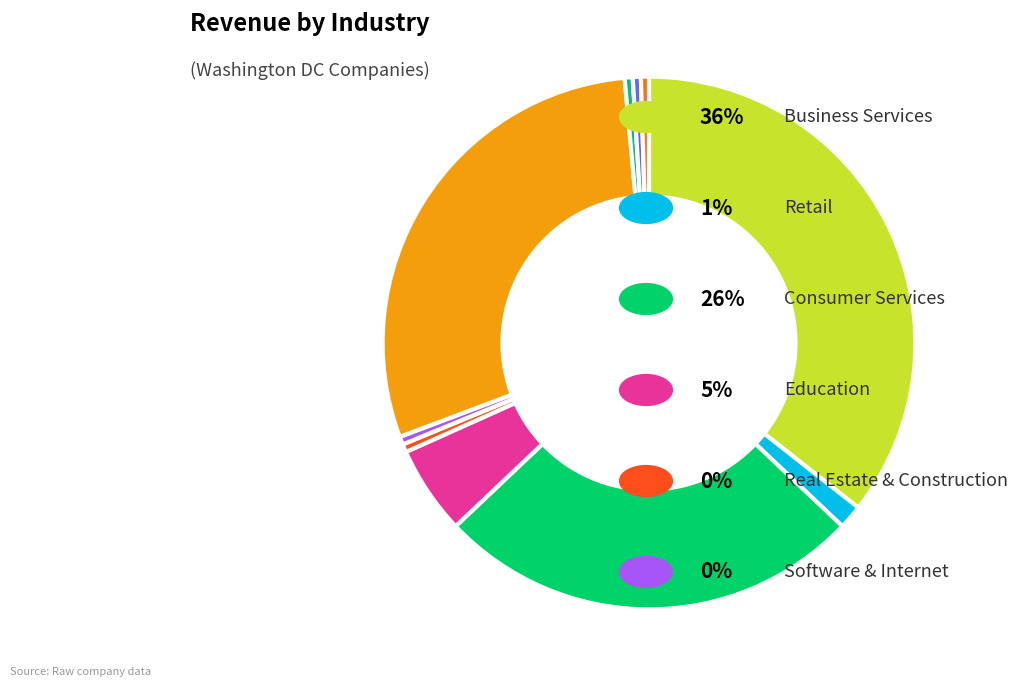

How many slices are in this pie chart?

10